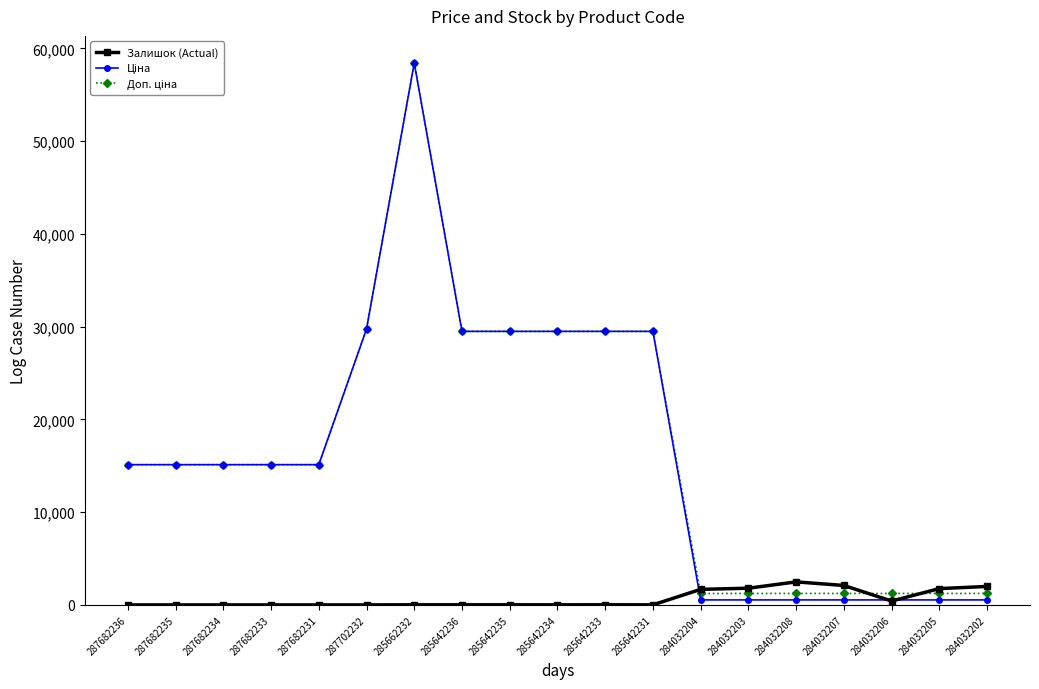

Is it true that Залишок (Actual) equals 417.0 at 284032206?

True